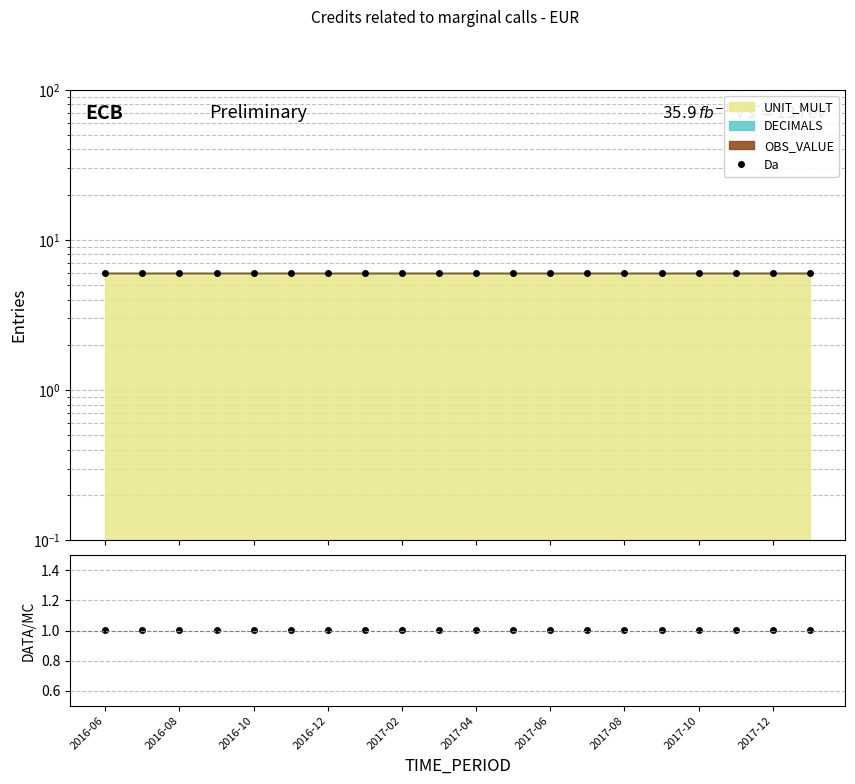

True or false: DATA/MC and Da cross at least once.

False